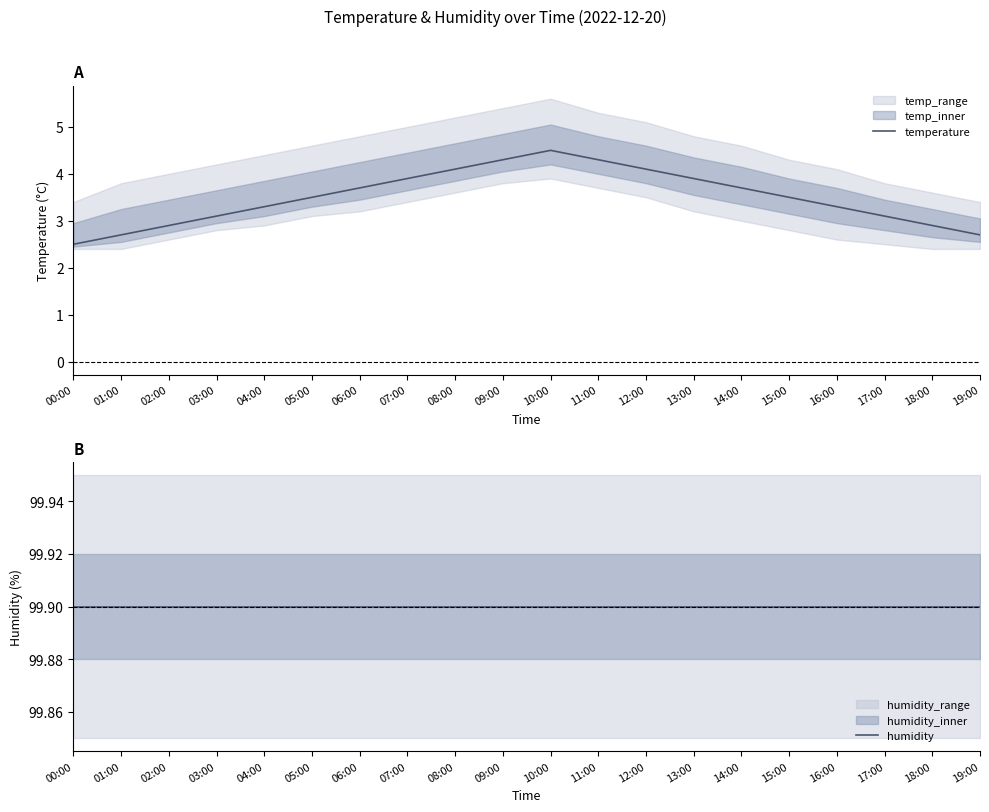

How many lines are shown in the chart?

2